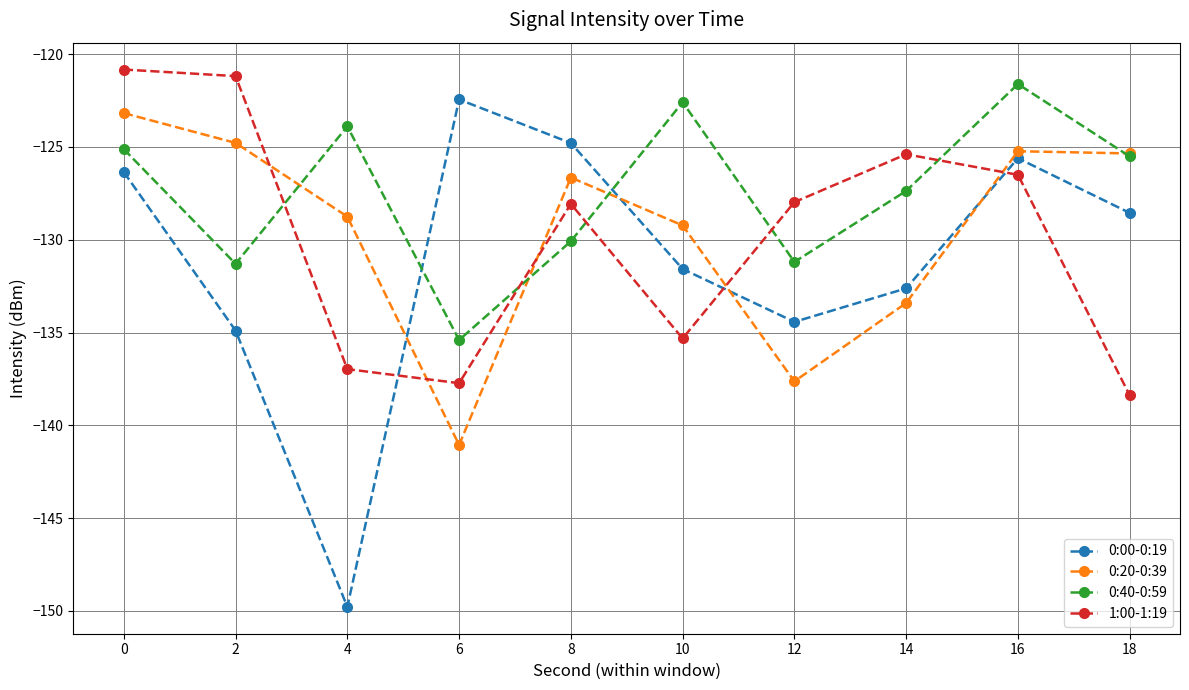

Between which two adjacent categories do 0:00-0:19 and 1:00-1:19 first intersect?

4 and 6